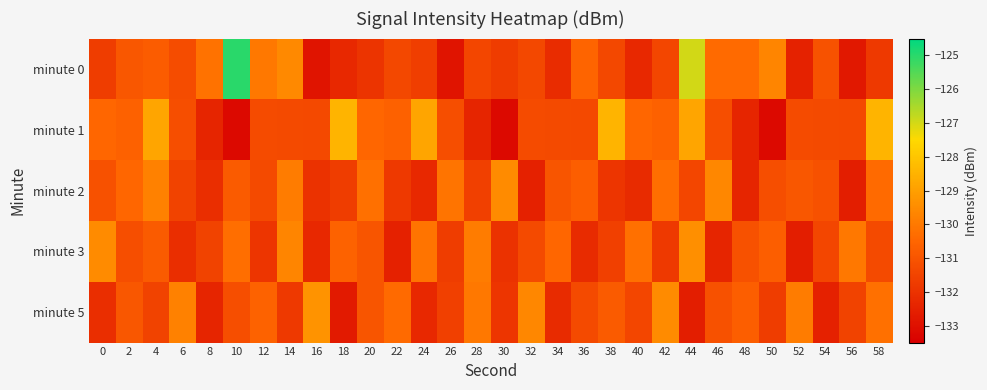

Reading right to left, what are all the values shown in this chart?

minute 0: 58=-131.8	56=-132.8	54=-131.1	52=-132.5	50=-129.7	48=-130.4	46=-130.4	44=-127.0	42=-131.4	40=-132.3	38=-131.4	36=-130.5	34=-132.2	32=-131.4	30=-131.7	28=-131.4	26=-132.9	24=-131.6	22=-131.4	20=-131.9	18=-132.3	16=-132.9	14=-129.6	12=-130.0	10=-125.0	8=-130.2	6=-131.2	4=-130.8	2=-130.9	0=-131.7
minute 1: 58=-128.5	56=-131.3	54=-131.3	52=-131.3	50=-133.2	48=-132.4	46=-131.2	44=-128.8	42=-130.6	40=-130.5	38=-128.5	36=-131.3	34=-131.3	32=-131.3	30=-133.2	28=-132.4	26=-131.2	24=-128.8	22=-130.6	20=-130.5	18=-128.5	16=-131.3	14=-131.3	12=-131.3	10=-133.2	8=-132.4	6=-131.2	4=-128.8	2=-130.6	0=-130.5
minute 2: 58=-130.4	56=-132.6	54=-131.1	52=-130.9	50=-131.2	48=-132.4	46=-129.6	44=-131.4	42=-130.3	40=-132.2	38=-131.9	36=-130.7	34=-131.0	32=-132.5	30=-129.5	28=-131.6	26=-130.1	24=-132.3	22=-131.8	20=-130.2	18=-131.7	16=-132.0	14=-129.9	12=-131.3	10=-130.8	8=-132.1	6=-131.5	4=-129.8	2=-130.5	0=-131.1
minute 3: 58=-131.3	56=-130.0	54=-131.4	52=-132.6	50=-130.7	48=-131.1	46=-132.4	44=-129.4	42=-131.8	40=-130.2	38=-131.6	36=-132.2	34=-130.5	32=-131.3	30=-132.0	28=-129.9	26=-131.7	24=-130.1	22=-132.5	20=-131.0	18=-130.6	16=-132.3	14=-129.7	12=-131.9	10=-130.3	8=-131.5	6=-132.1	4=-130.8	2=-131.2	0=-129.5
minute 5: 58=-130.2	56=-131.5	54=-132.5	52=-129.9	50=-131.7	48=-130.7	46=-131.1	44=-132.6	42=-129.5	40=-131.4	38=-130.8	36=-131.3	34=-132.2	32=-129.6	30=-131.9	28=-130.0	26=-131.6	24=-132.3	22=-130.4	20=-131.0	18=-132.7	16=-129.3	14=-131.8	12=-130.6	10=-131.2	8=-132.4	6=-129.8	4=-131.5	2=-130.9	0=-132.1